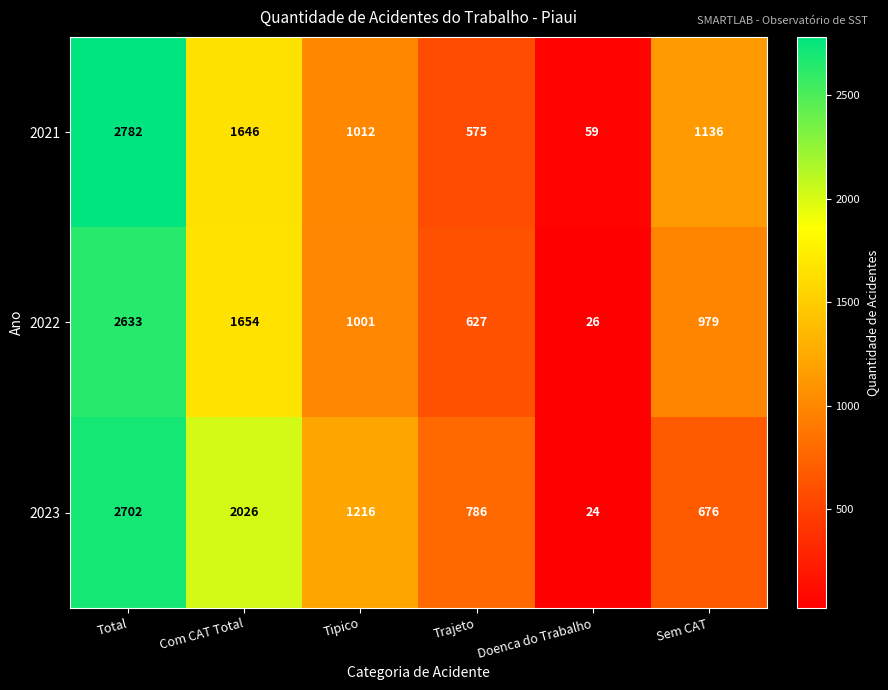

What is the difference between the highest and lowest values at Trajeto?

211